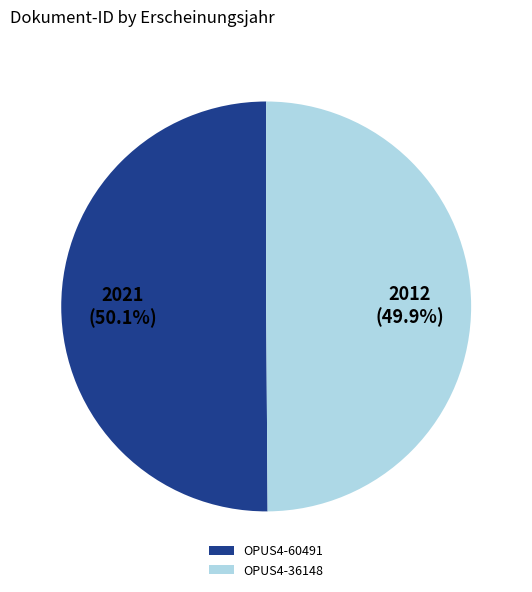

What is the ratio of the value at OPUS4-36148 to the value at OPUS4-60491?

1.0